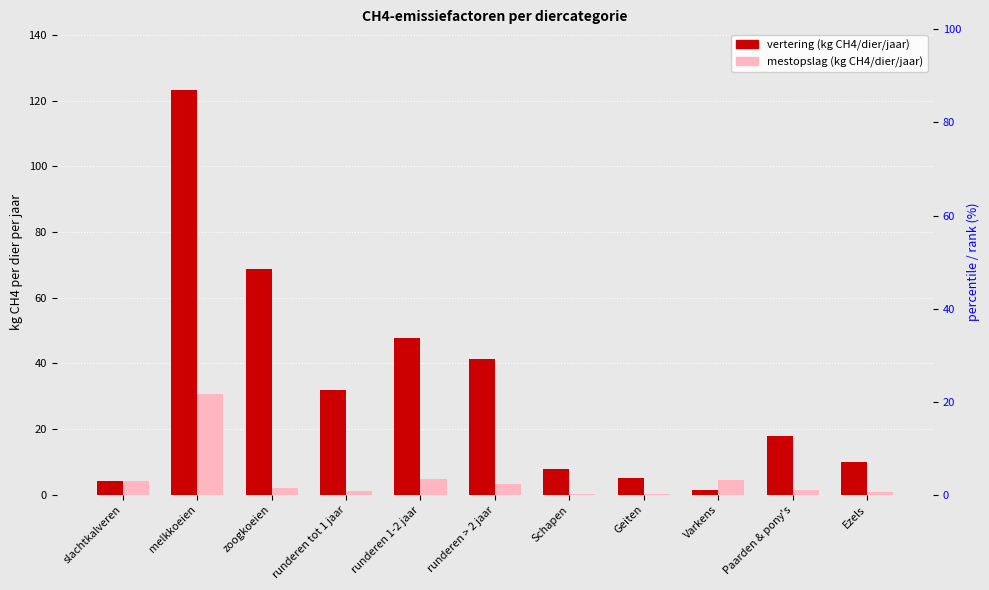

What is the difference between the vertering (kg CH4/dier/jaar) values at slachtkalveren and zoogkoeien?

64.8